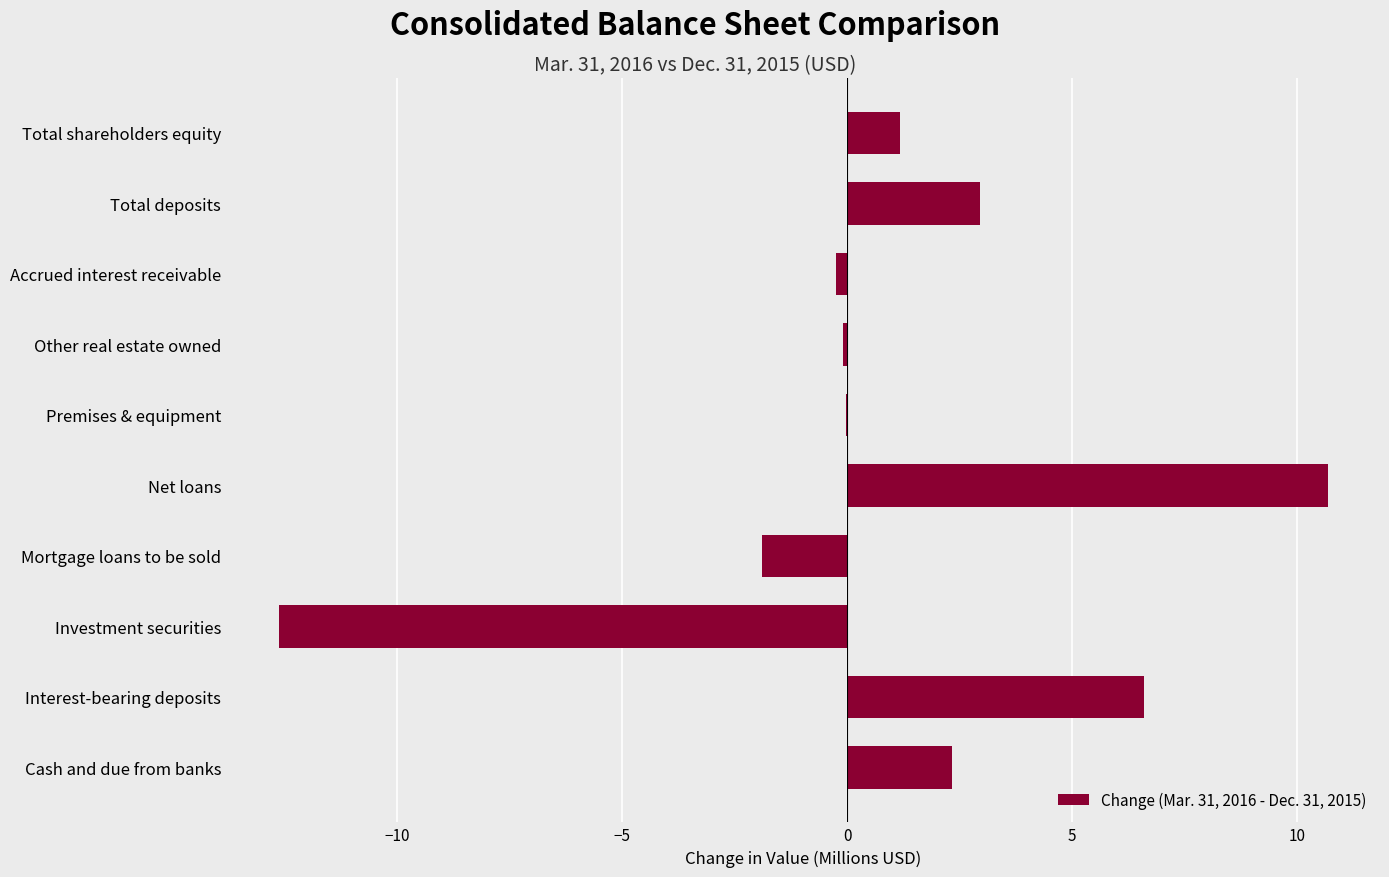

Which has a higher value, Interest-bearing deposits or Total deposits?

Interest-bearing deposits